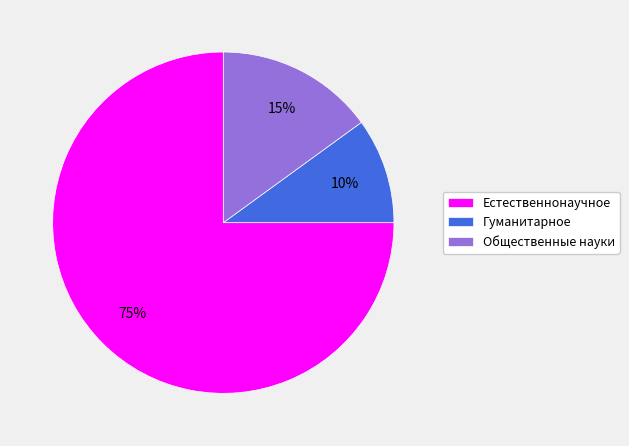

To the nearest percent, what percentage of the pie is Гуманитарное?

10%